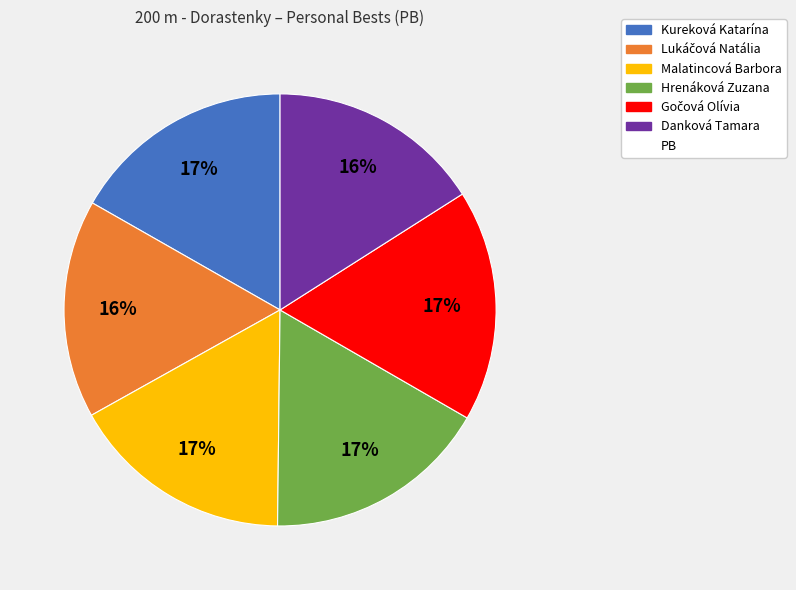

To the nearest percent, what is the difference between the largest and smallest slice percentages?

1%